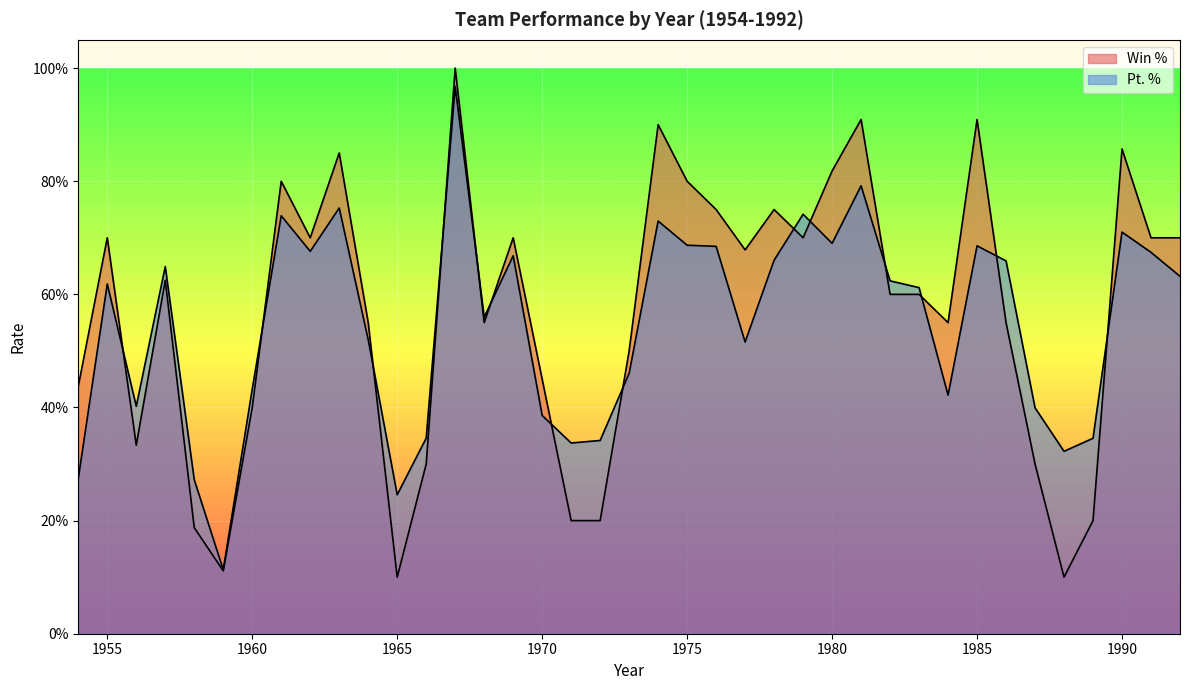

Between 1957 and 1983, which series saw the biggest shift?

Pt. %